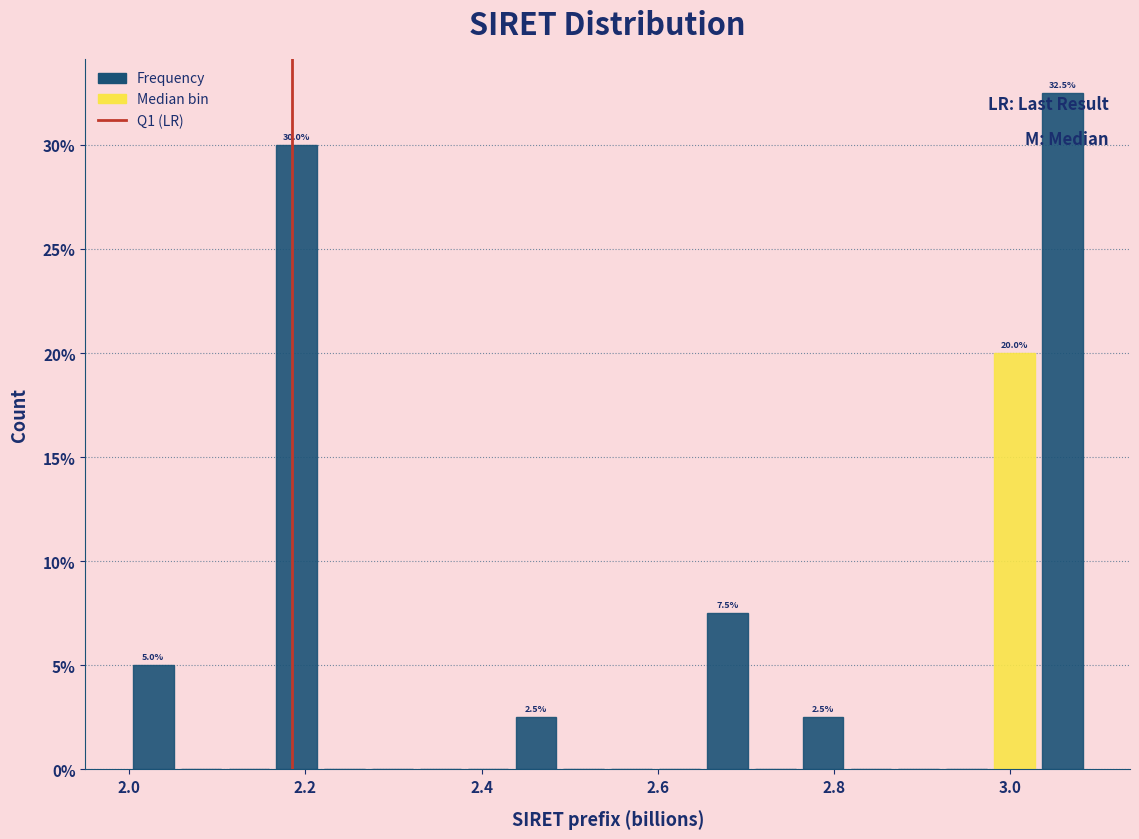

Read against the x-axis, roughly where is the centre of the tallest bar?

3.06